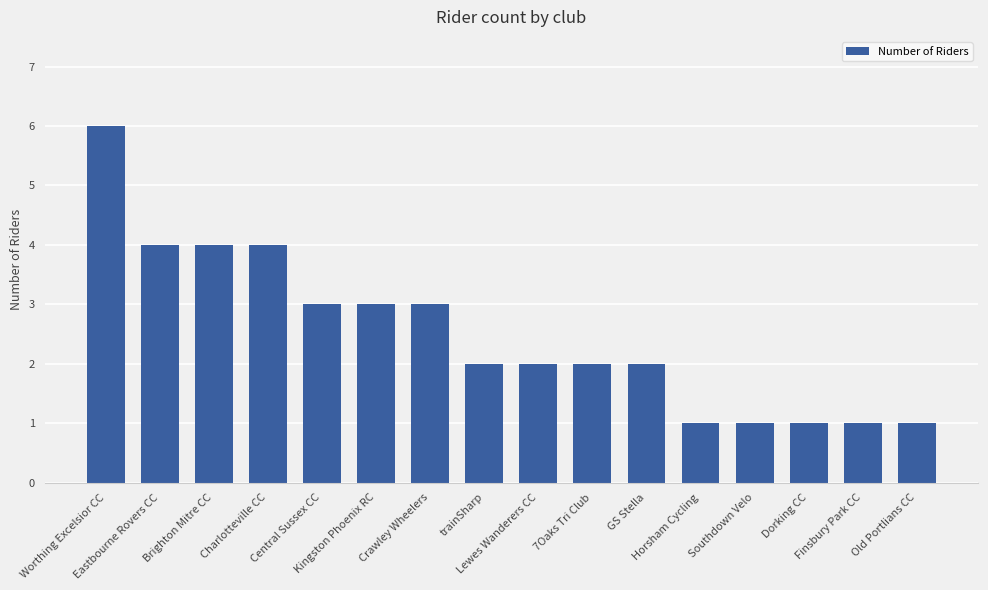

What is the difference between the second highest and second lowest values?

3